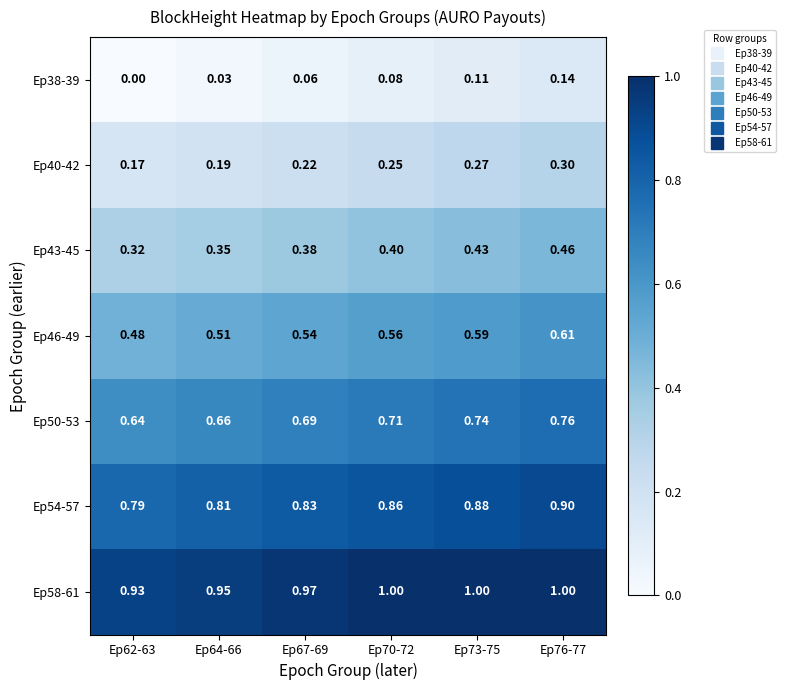

Count the number of data series in this chart.

7